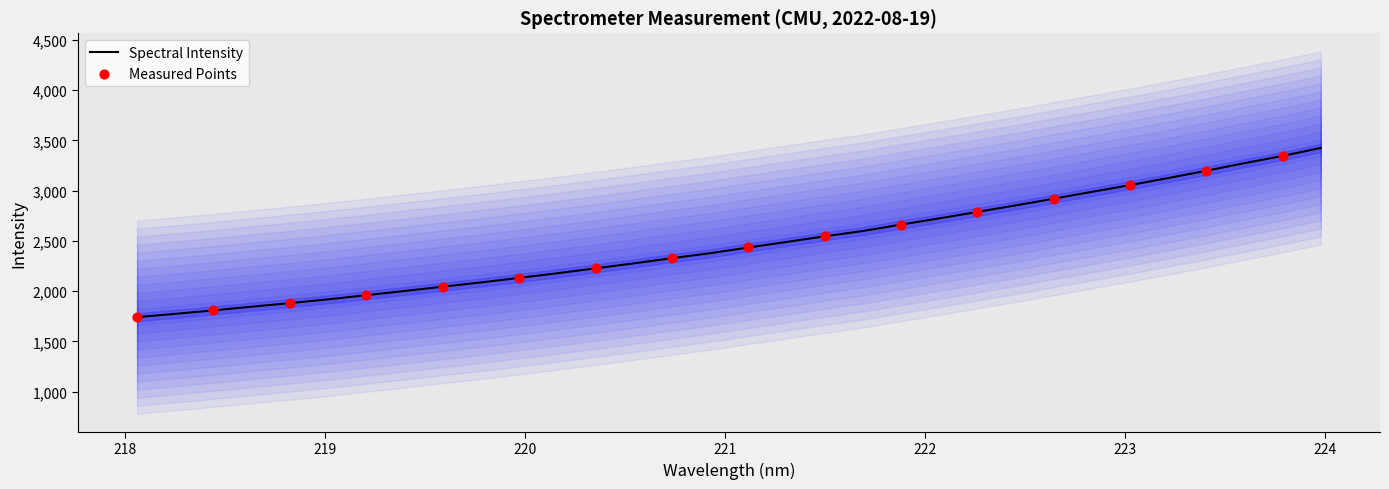

Approximately how many times larger is the value at 219.7801 compared to 219.3979?

1.0